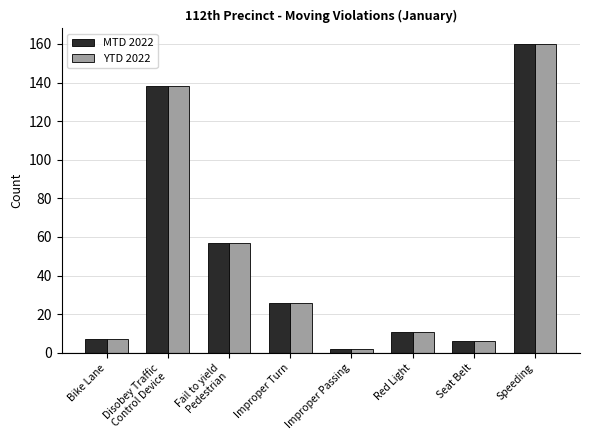

Does the chart contain any negative values?

No